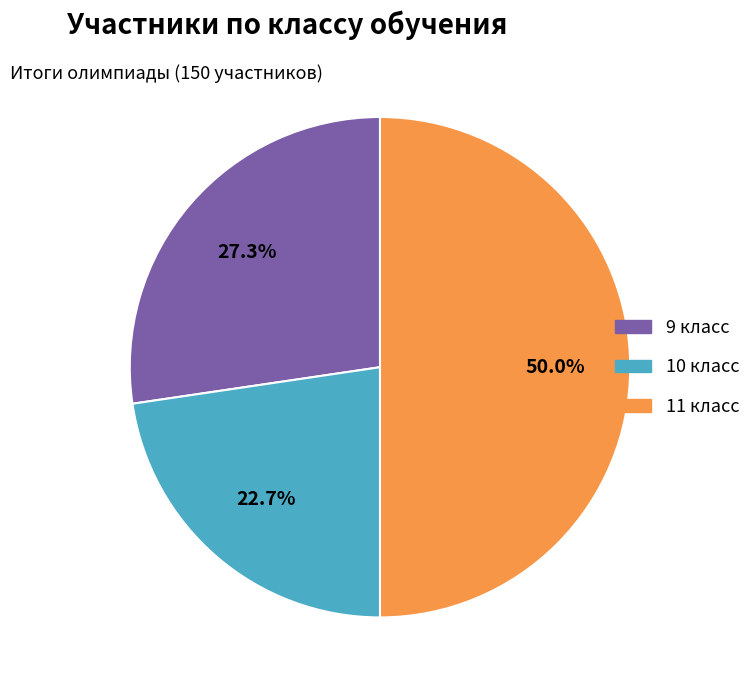

To the nearest percent, what percentage of the pie is 11 класс?

50%